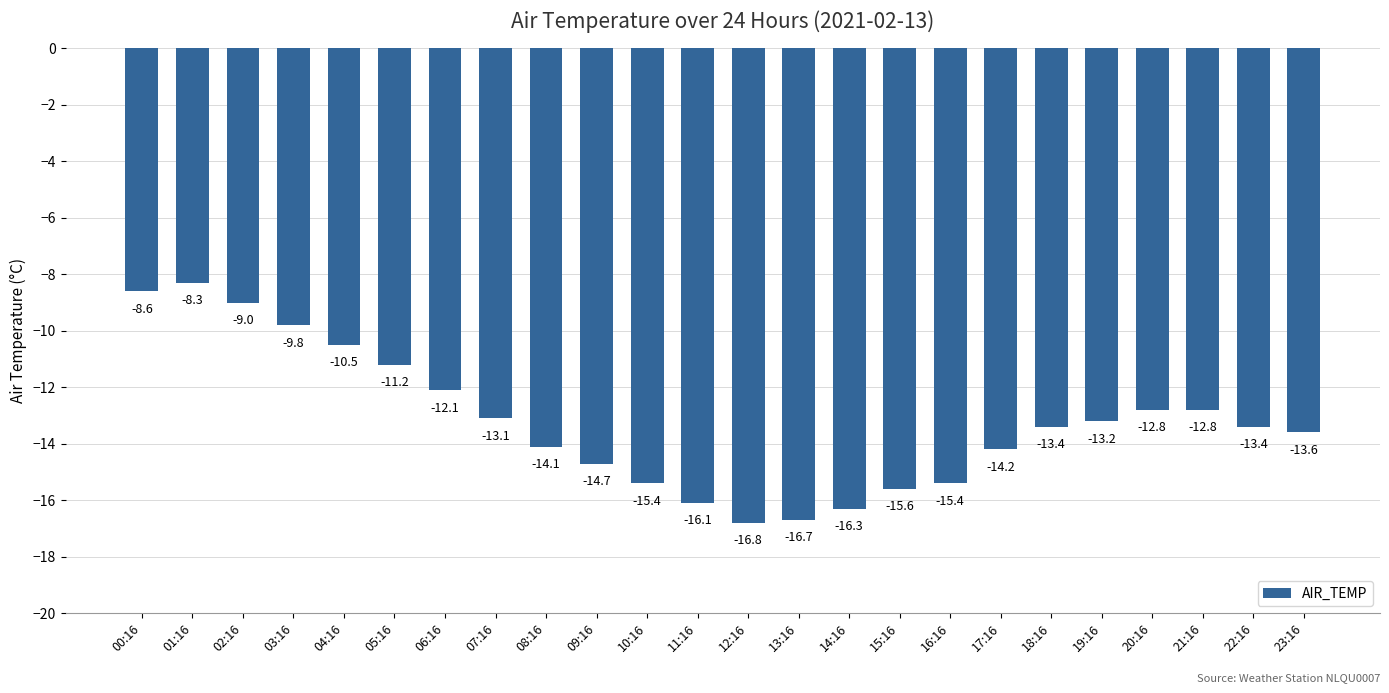

How many data points are less than -13?

15